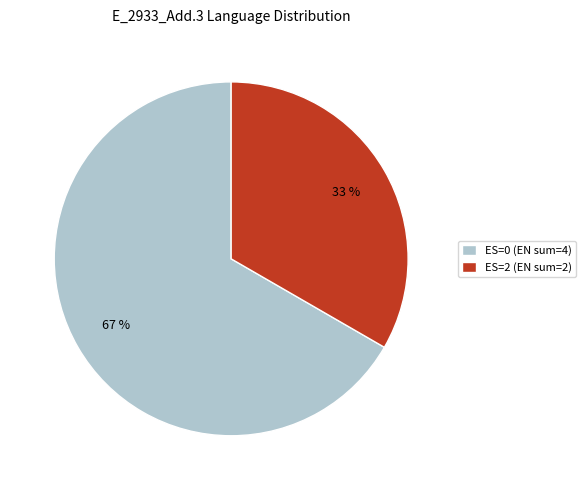

How many slices are in this pie chart?

2